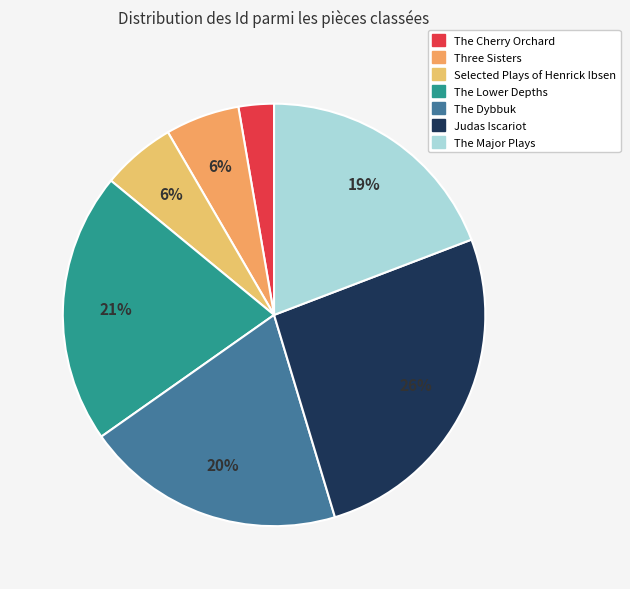

Do Three Sisters and Judas Iscariot together represent more than half of the pie?

No